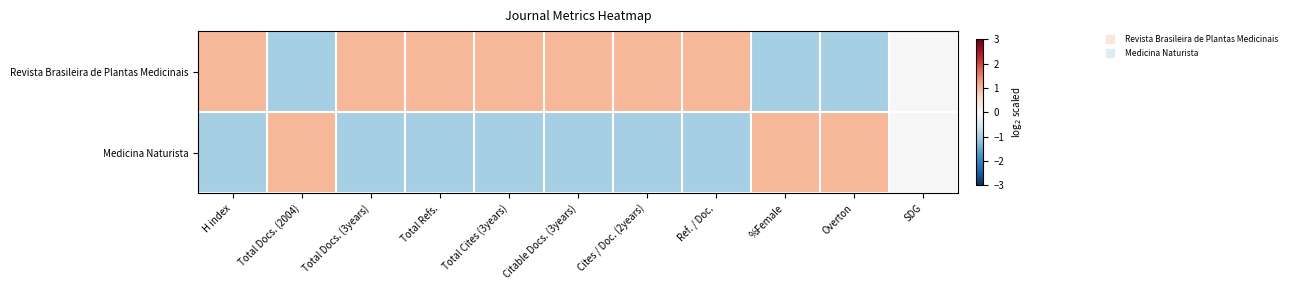

Rank the series by their maximum value, from highest to lowest.

Revista Brasileira de Plantas Medicinais, Medicina Naturista